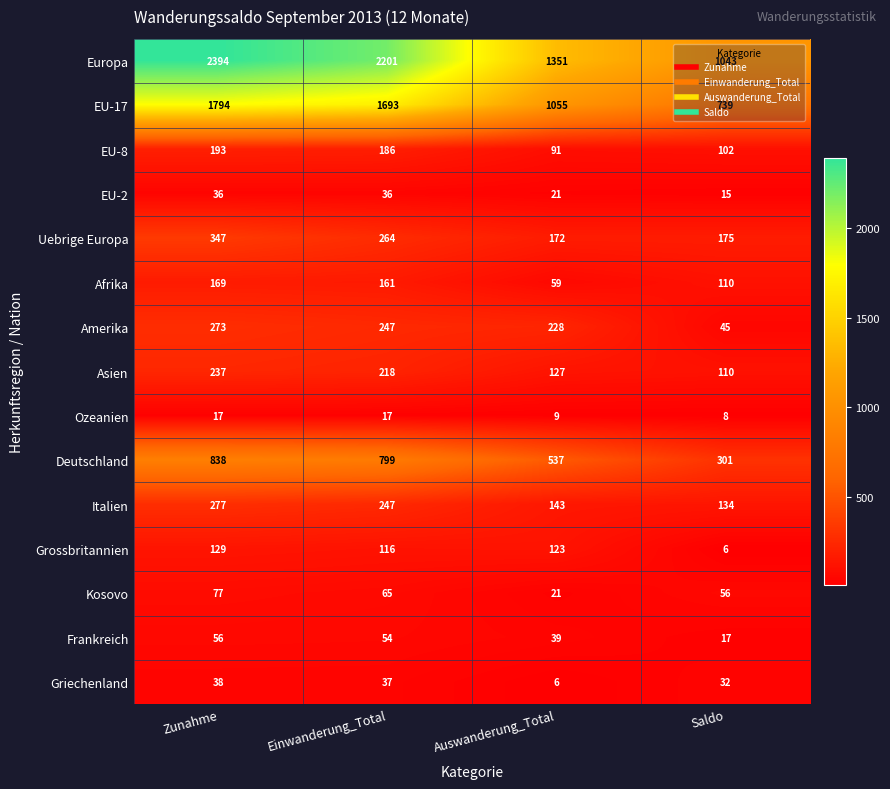

True or false: Frankreich has a value of 56 at Zunahme.

True